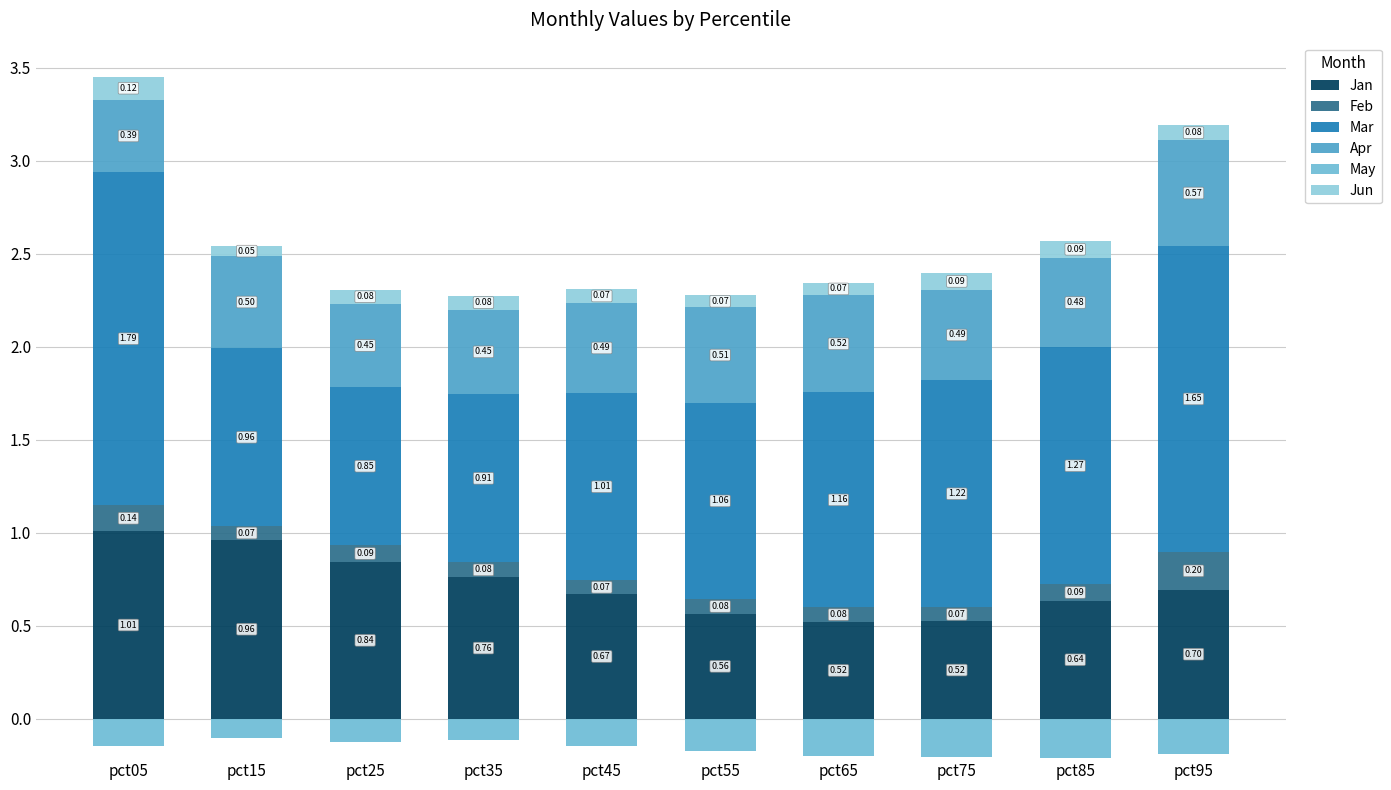

How many groups of bars are there?

10